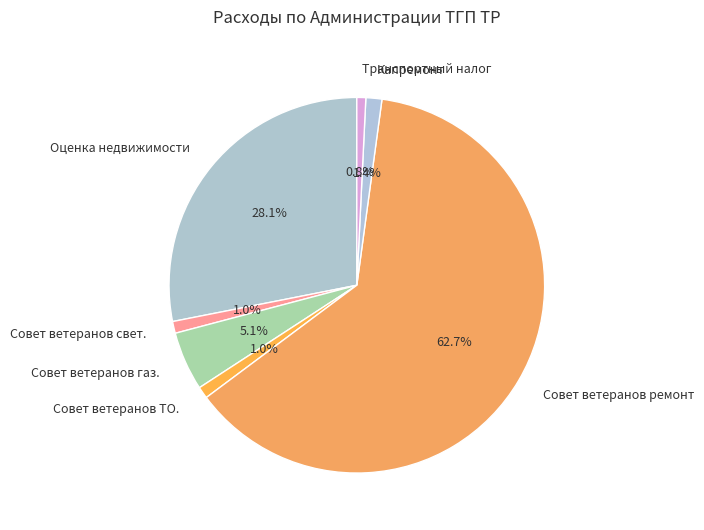

Does Совет ветеранов газ. represent more than half of the total?

No